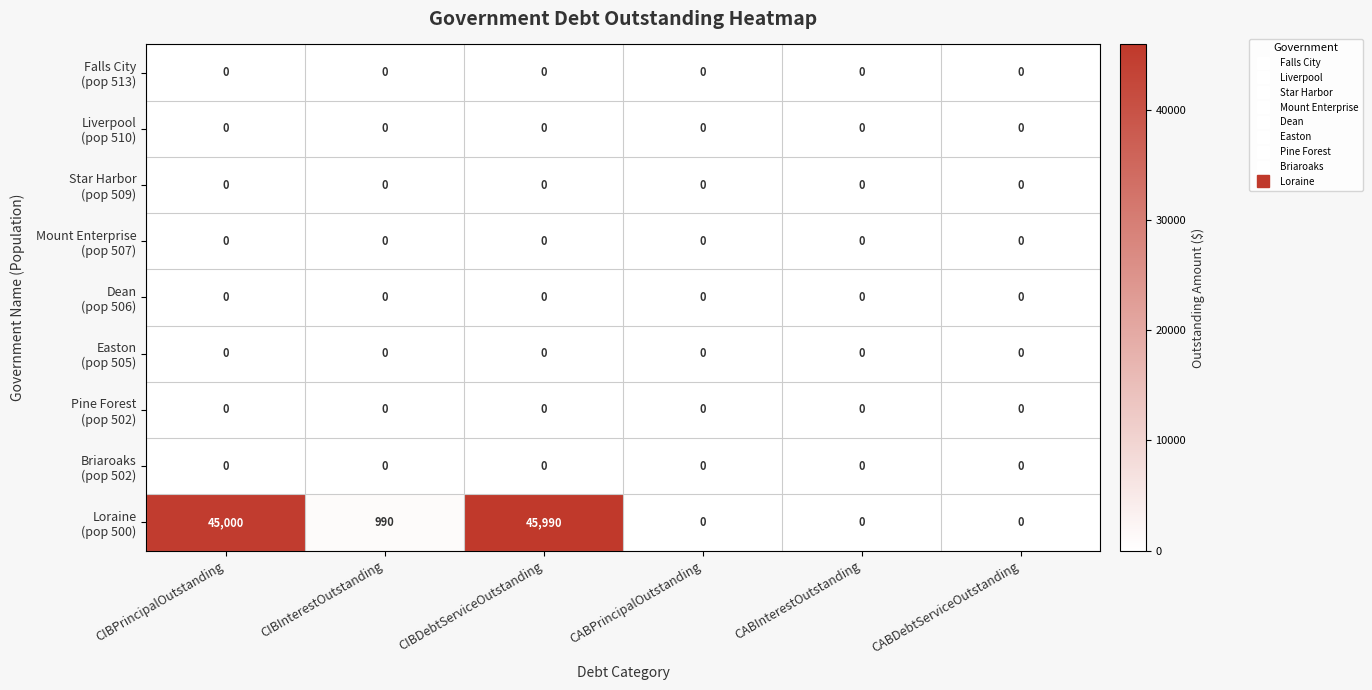

What is the spread (max minus min) of values at CIBPrincipalOutstanding?

45000